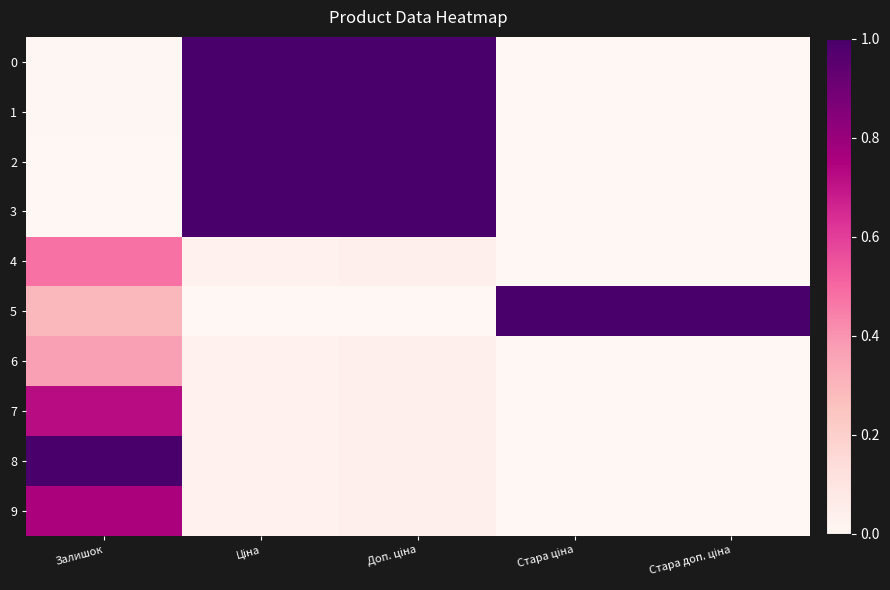

What is the difference between the 2 values at Доп. ціна and Стара доп. ціна?

1.0